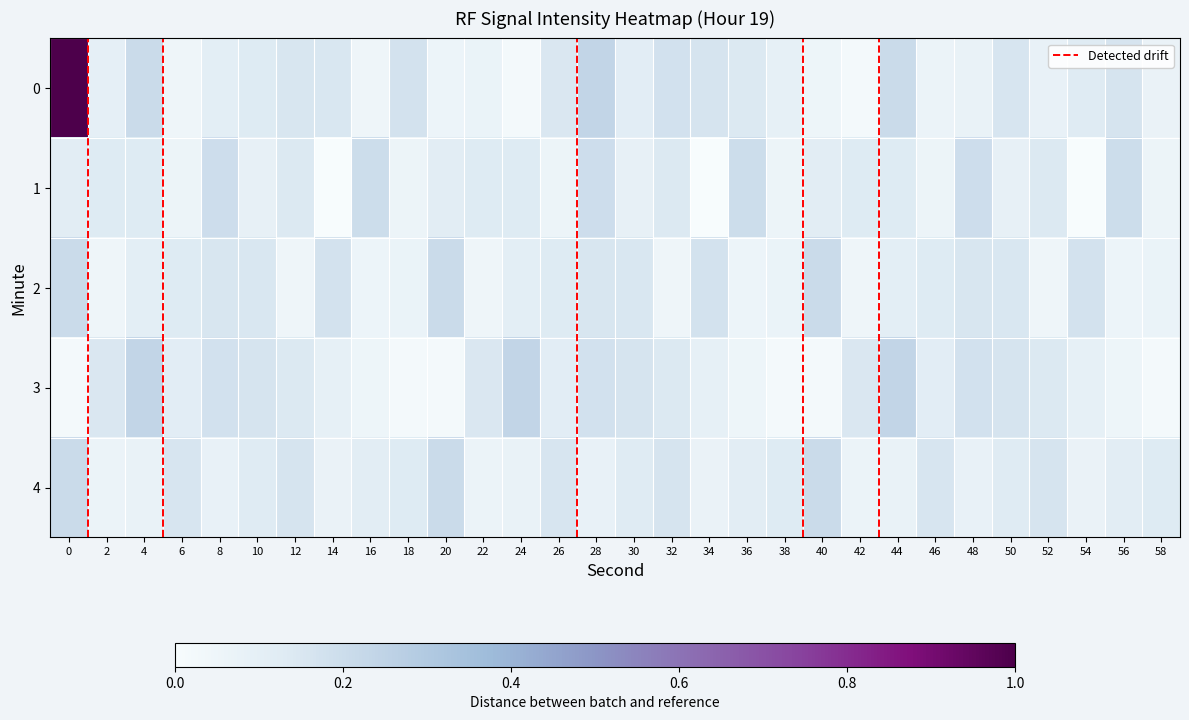

At 44, list the series in order from largest to smallest.

3, 0, 1, 2, 4